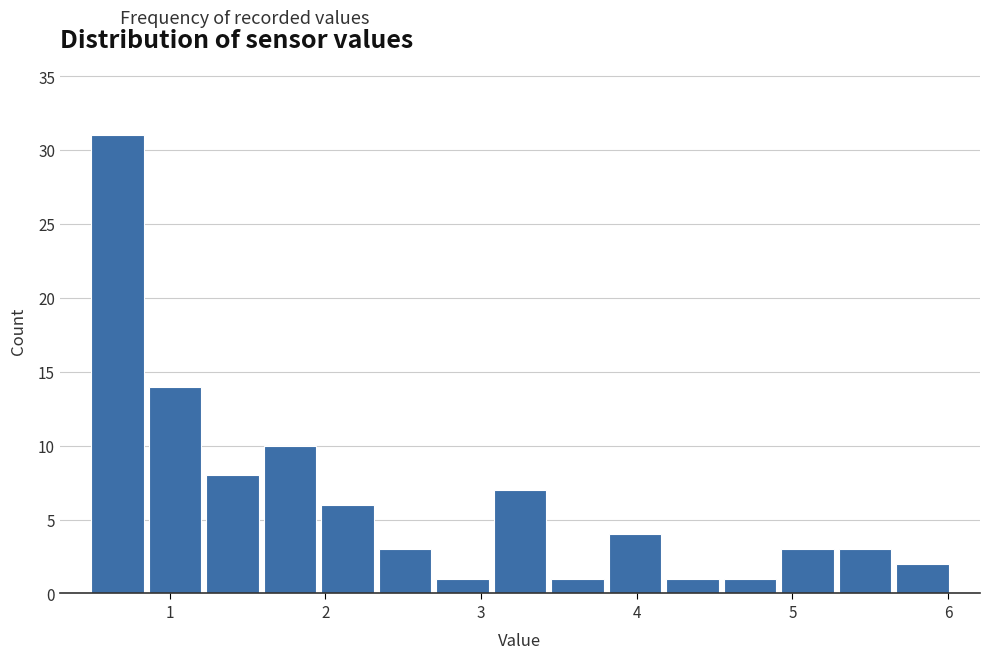

Around what value on the x-axis is the tallest bar? Give the approximate position of its centre, as read against the axis.

0.7